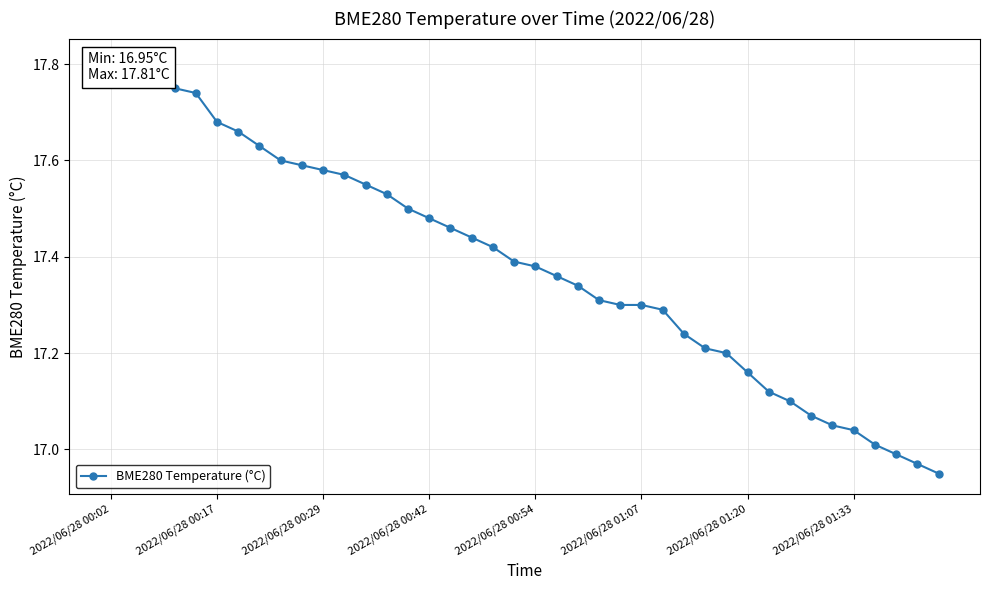

What is the minimum value shown in the chart?

16.9